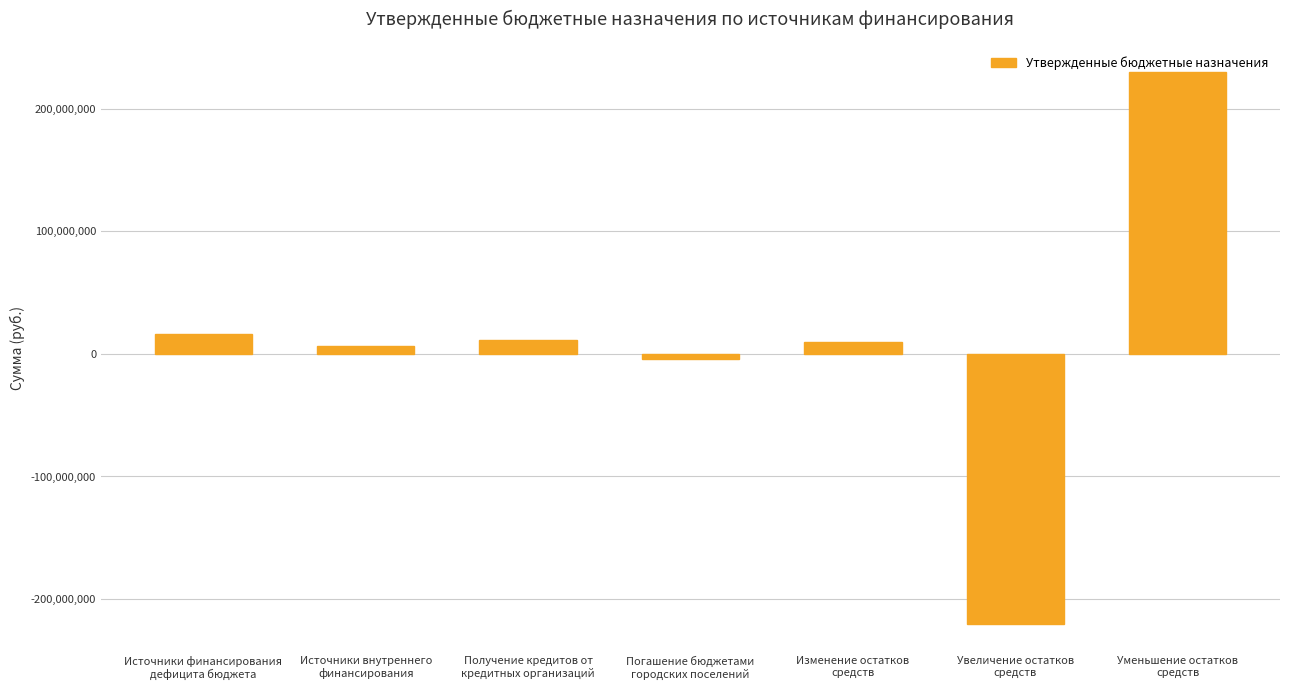

How many bars are there in total?

7